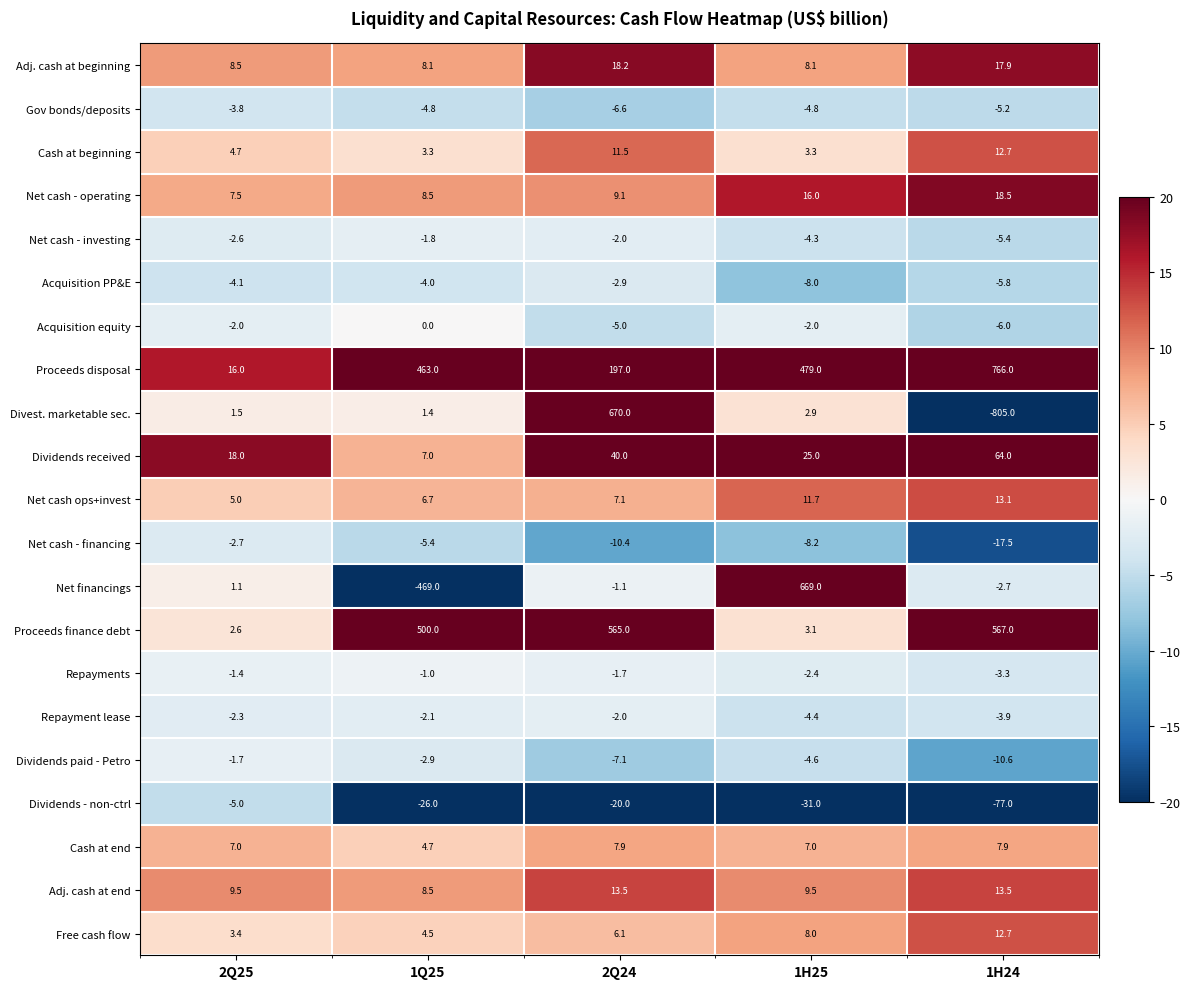

At which category is the sum across all series the highest?

2Q24